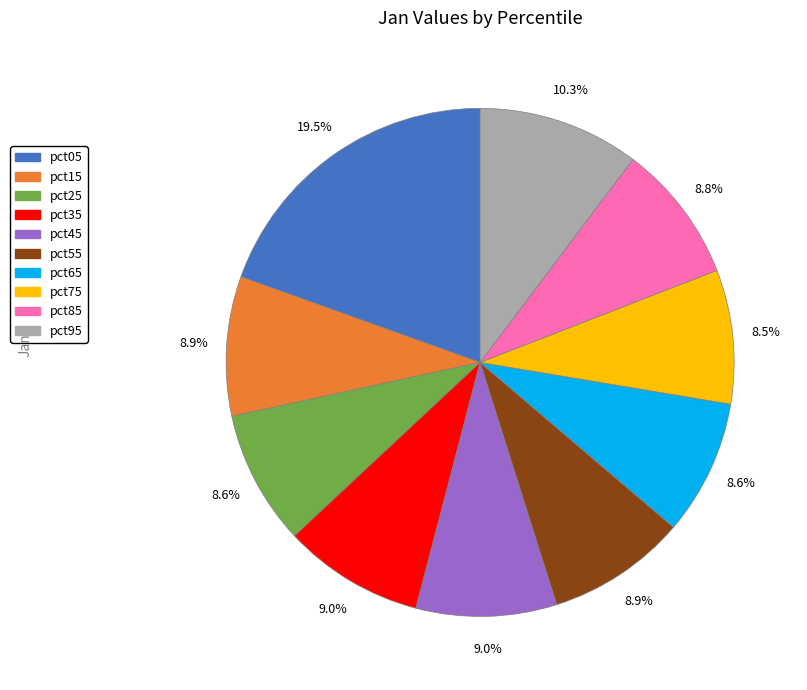

Is there a majority slice in this chart?

No